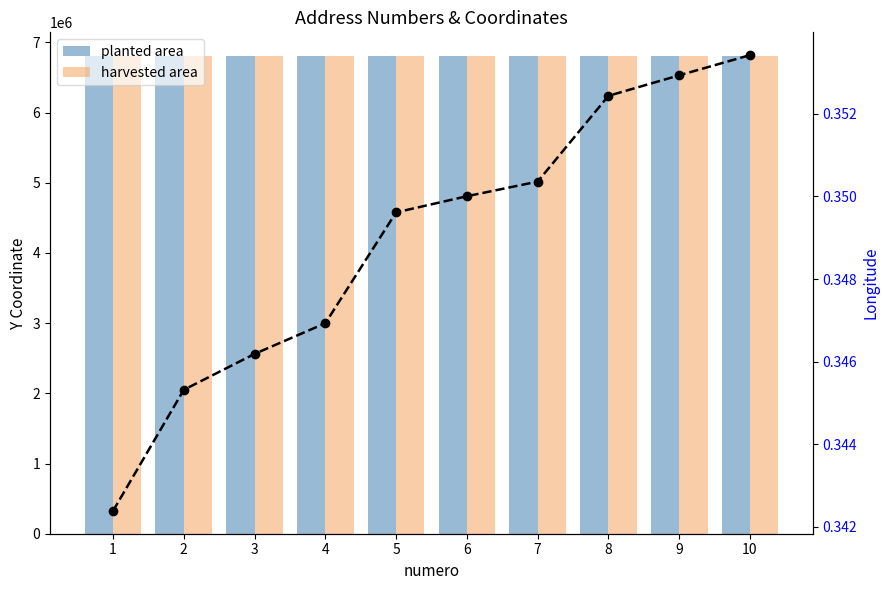

Which category has the lowest value in the planted area series?

2